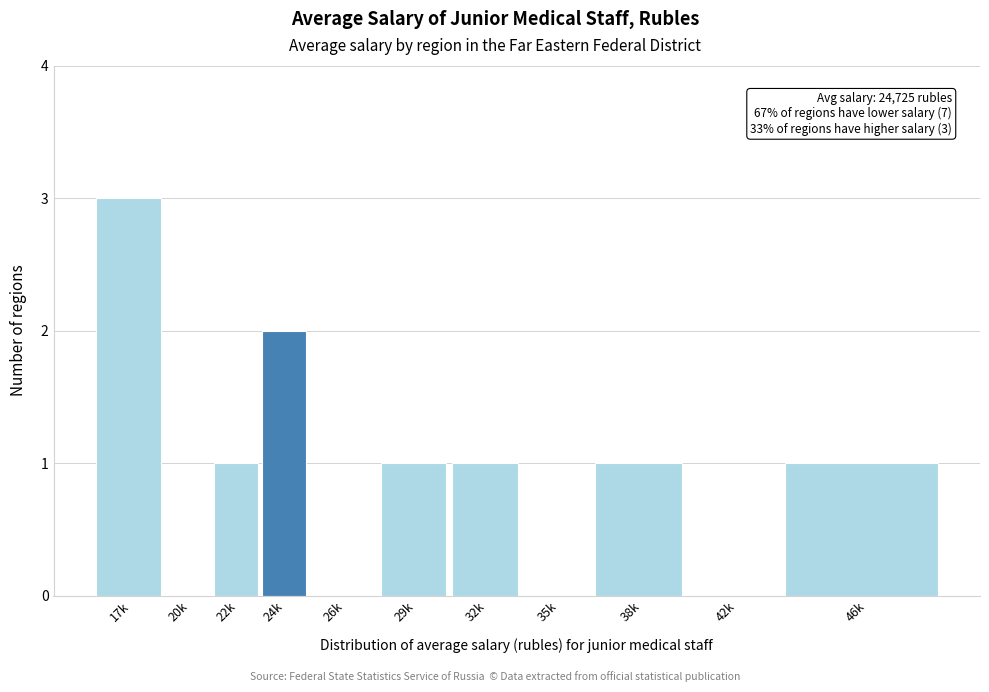

Reading left to right, list all the values displayed in this chart.

17k=3	20k=0	22k=1	24k=2	26k=0	29k=1	32k=1	35k=0	38k=1	42k=0	46k=1